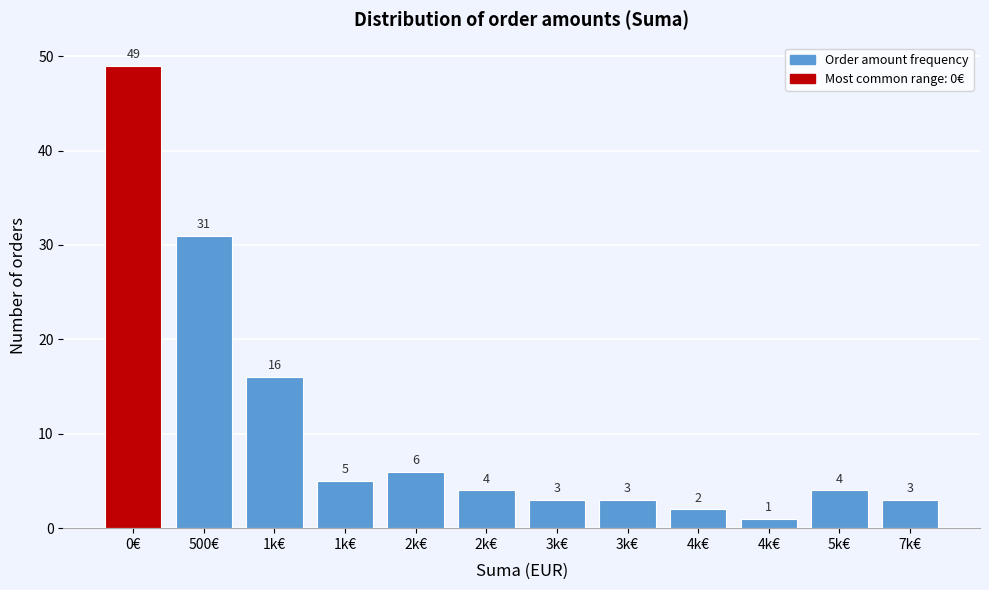

Count the number of categories in the chart.

12